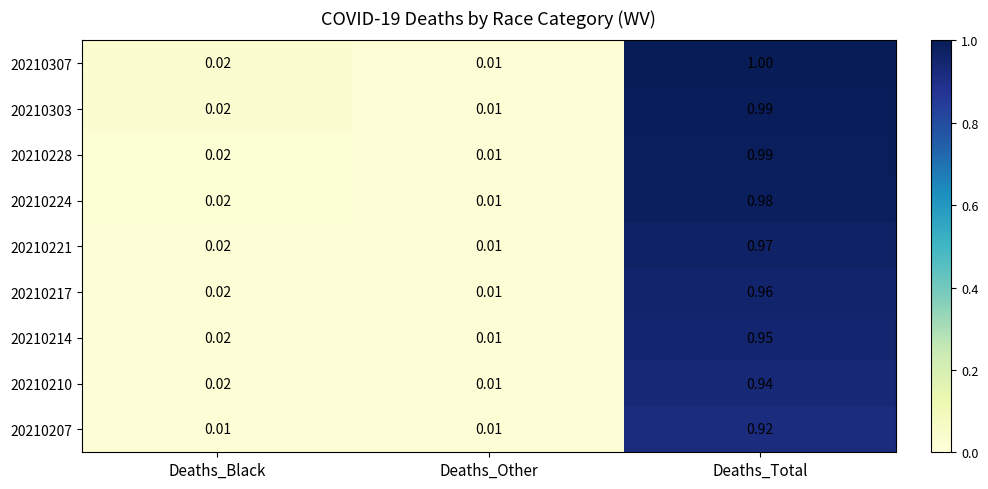

At which category does the chart reach its peak across all series?

Deaths_Total